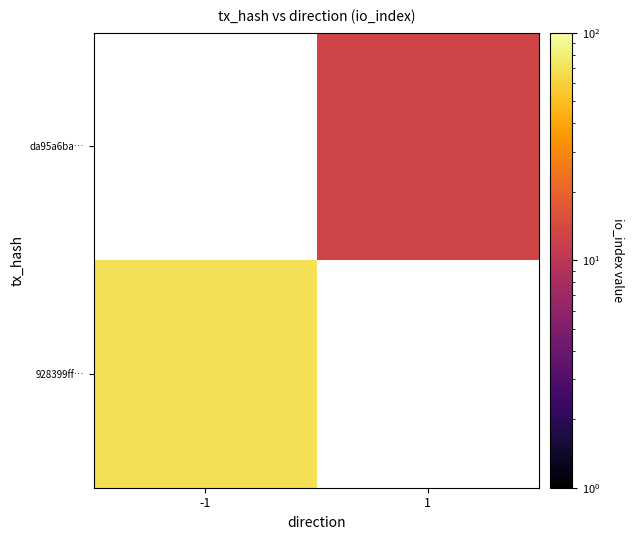

Count the number of data series in this chart.

2